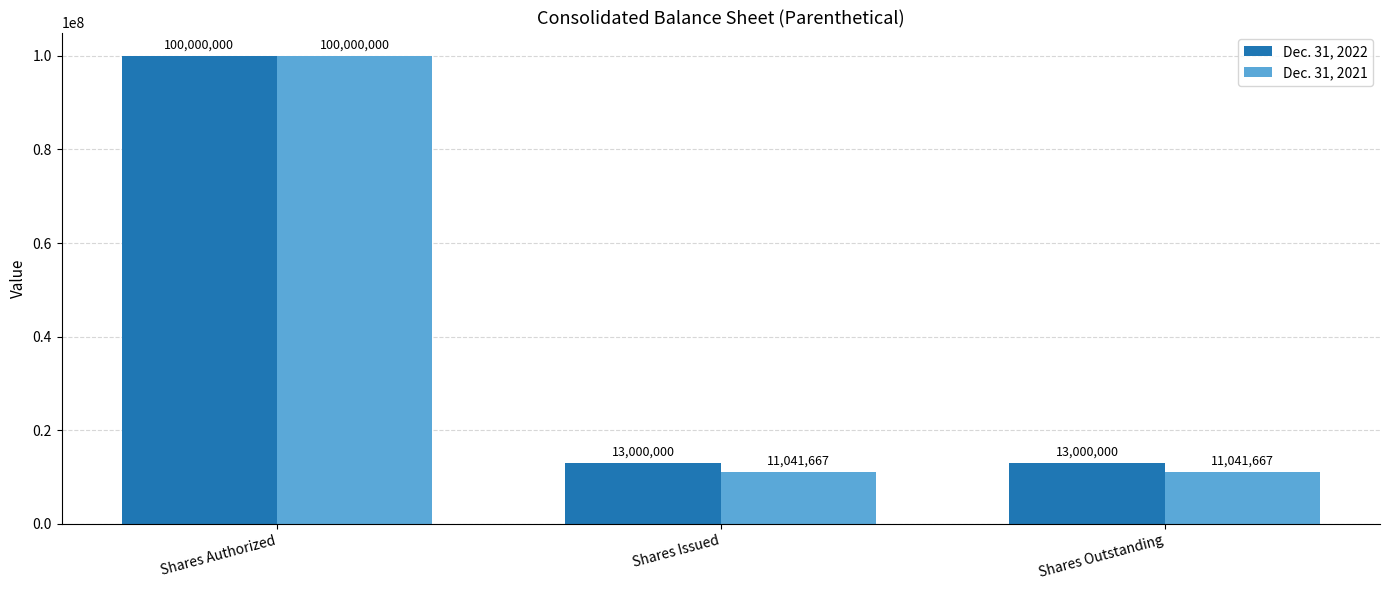

How many Dec. 31, 2022 values are between 13000000 and 100000000?

3